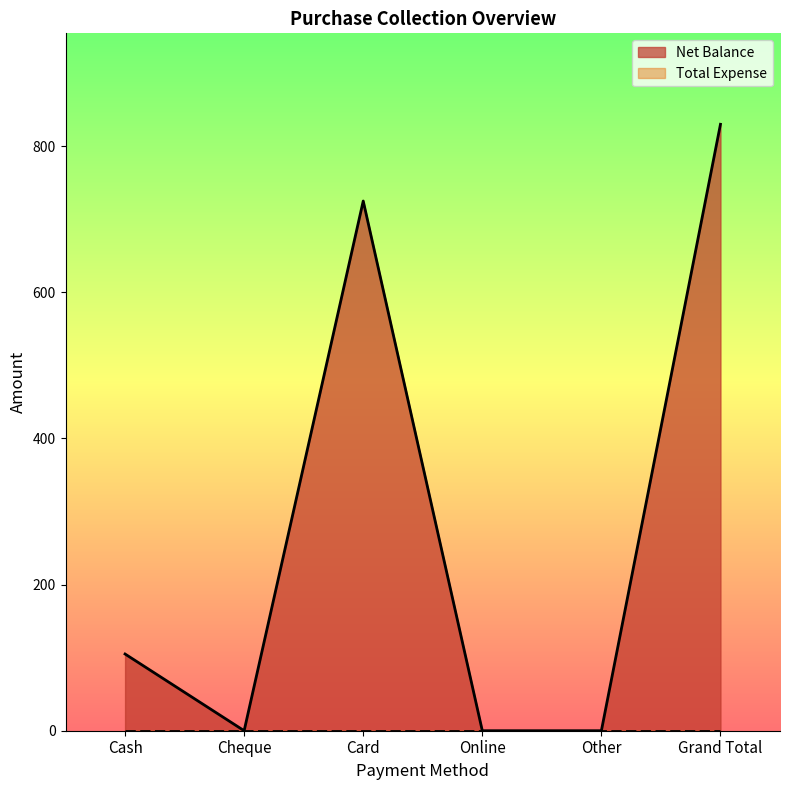

Is it true that the value at Cash is 105?

True